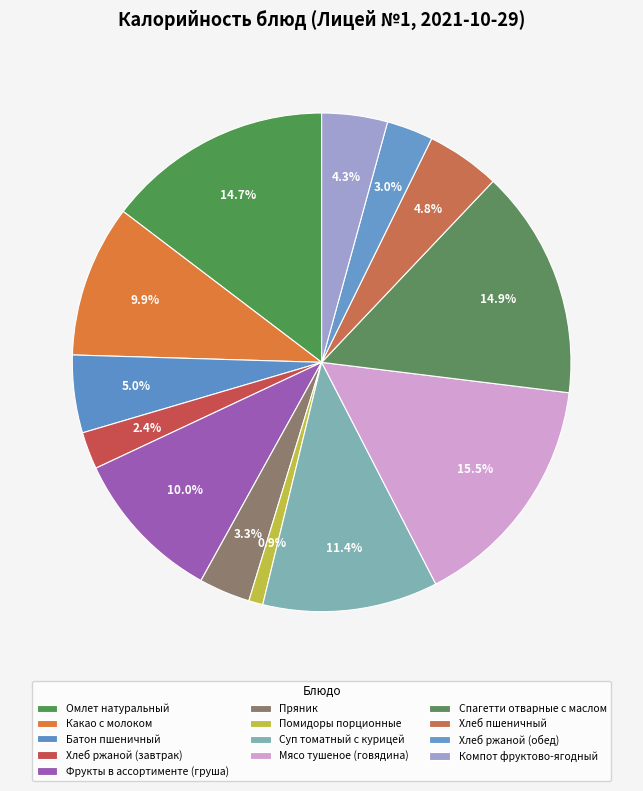

Count the number of slices in the pie.

13